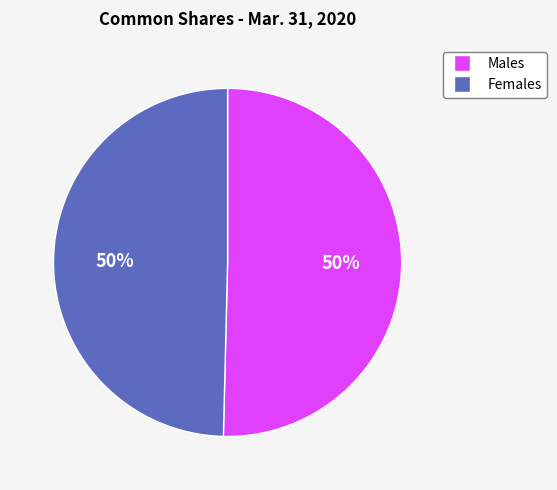

To the nearest percent, what is the average slice percentage?

50%